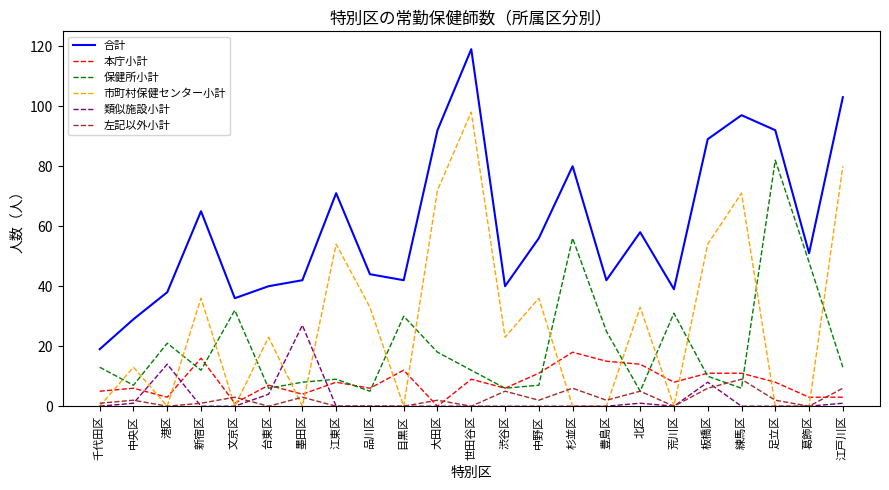

Does the chart have visible grid lines?

No